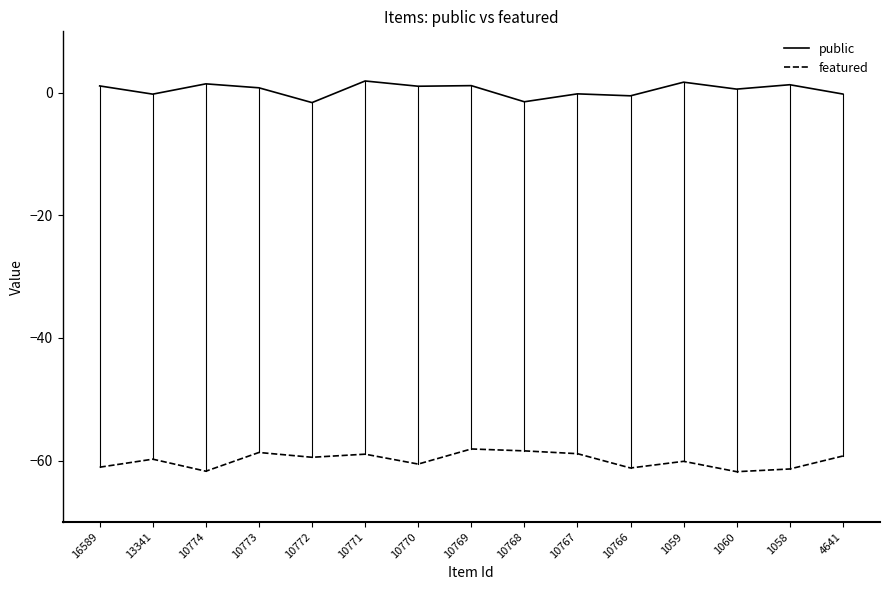

What is the minimum value for featured?

-61.8